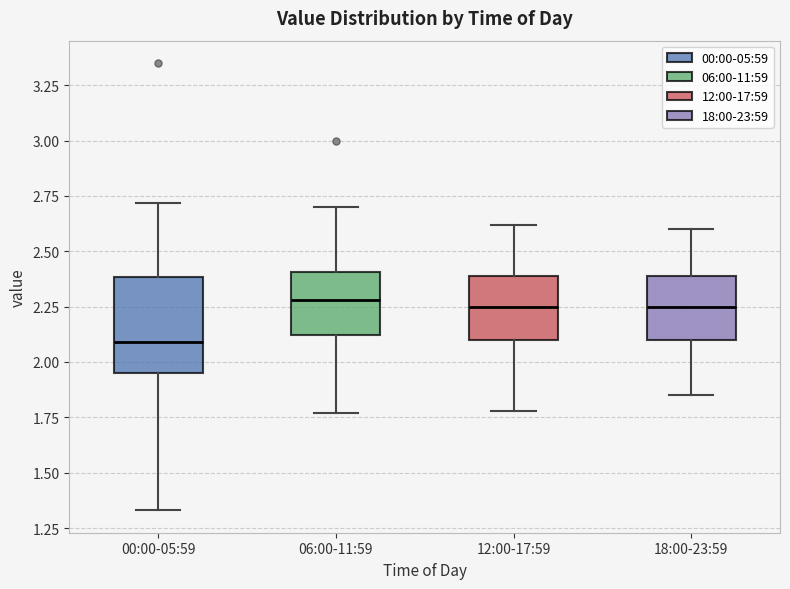

Reading left to right, read every box against the y-axis: the position of its median line, the range the box covers, and the ends of its whiskers. The values are not printed on the chart, so give them approximately, as read against the axis.

00:00-05:59: median 2.10, box 1.95 to 2.40, whiskers 1.35 to 2.70
06:00-11:59: median 2.30, box 2.10 to 2.40, whiskers 1.75 to 2.70
12:00-17:59: median 2.25, box 2.10 to 2.40, whiskers 1.80 to 2.60
18:00-23:59: median 2.25, box 2.10 to 2.40, whiskers 1.85 to 2.60